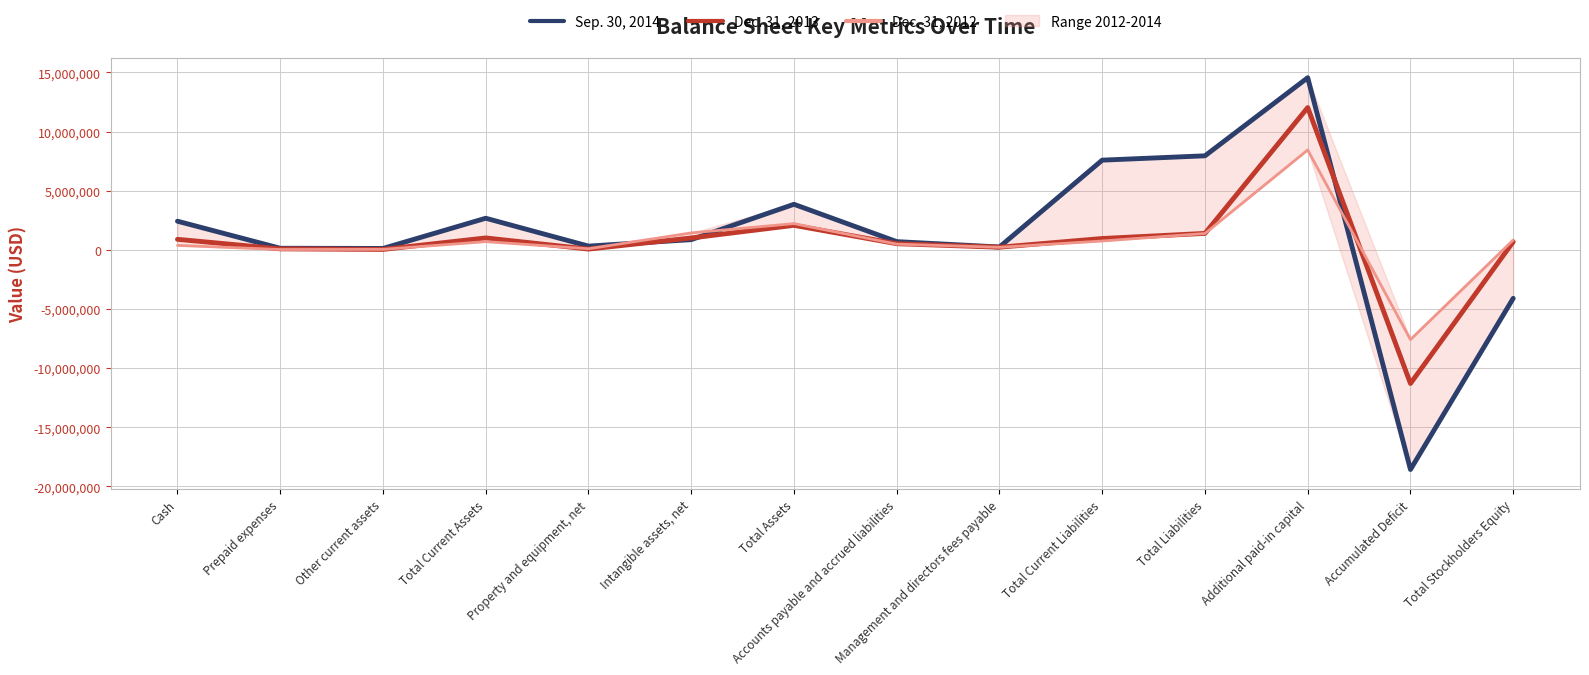

True or false: Dec. 31, 2013 has more than 0 interior local peaks.

True